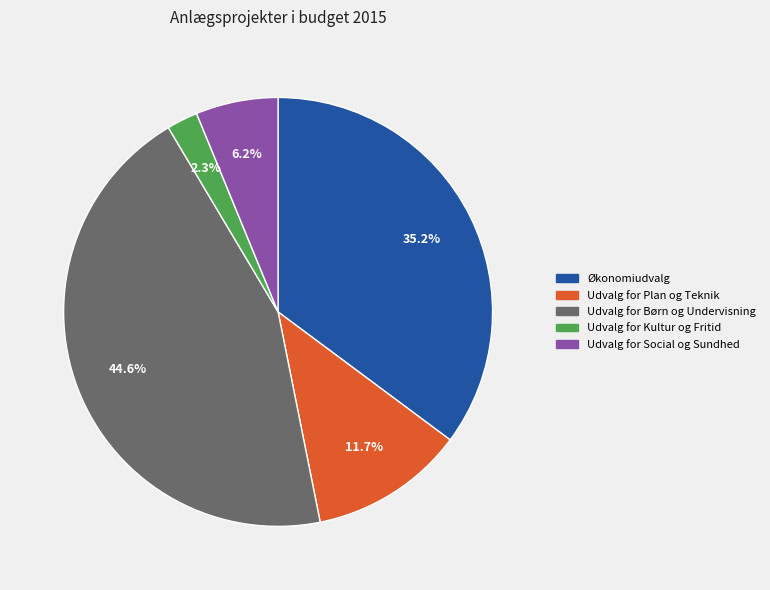

What percentage is the Udvalg for Social og Sundhed slice, to the nearest percent?

6%